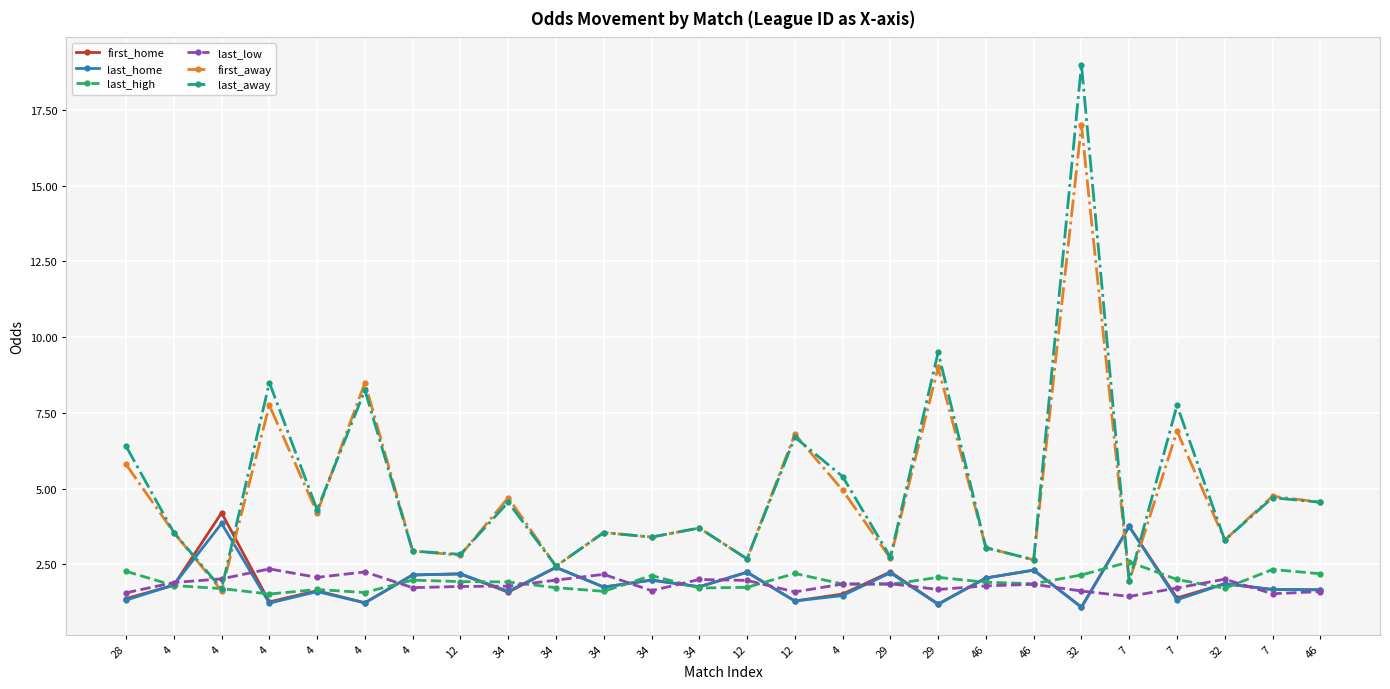

Which has a higher value, 7 or 12?

12